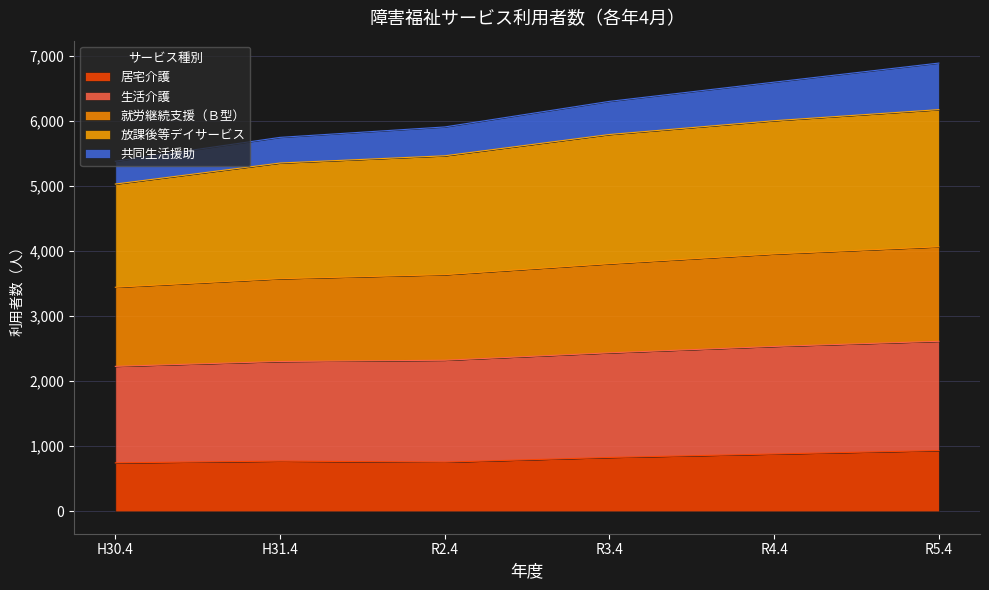

True or false: 居宅介護 and 共同生活援助 cross at least once.

False